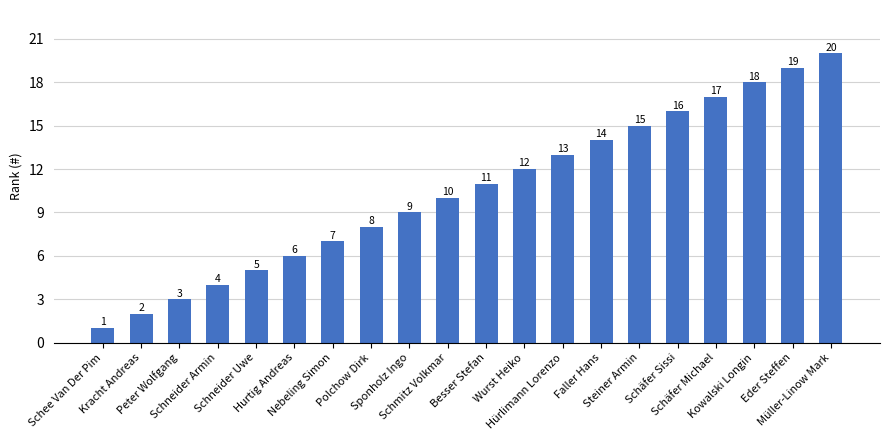

Are the bars grouped side by side (vs. stacked)?

No